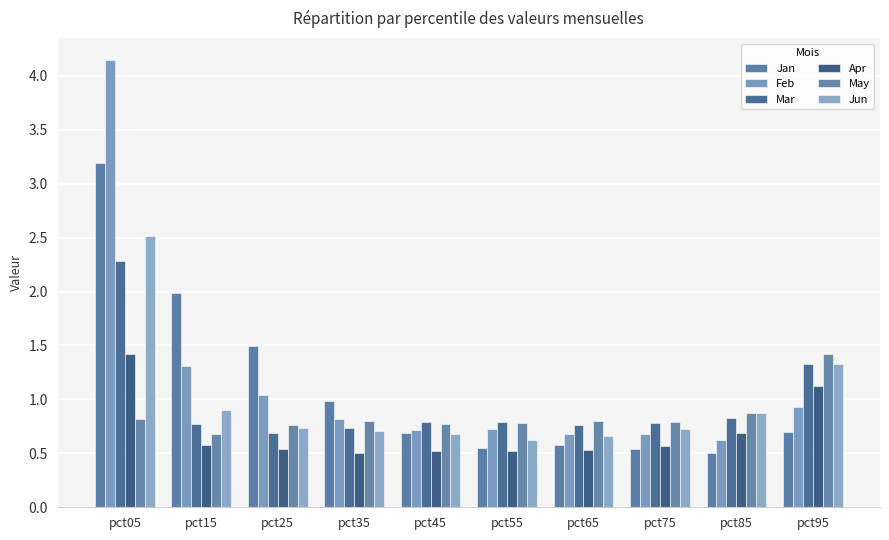

What is the maximum value shown in the chart?

4.1